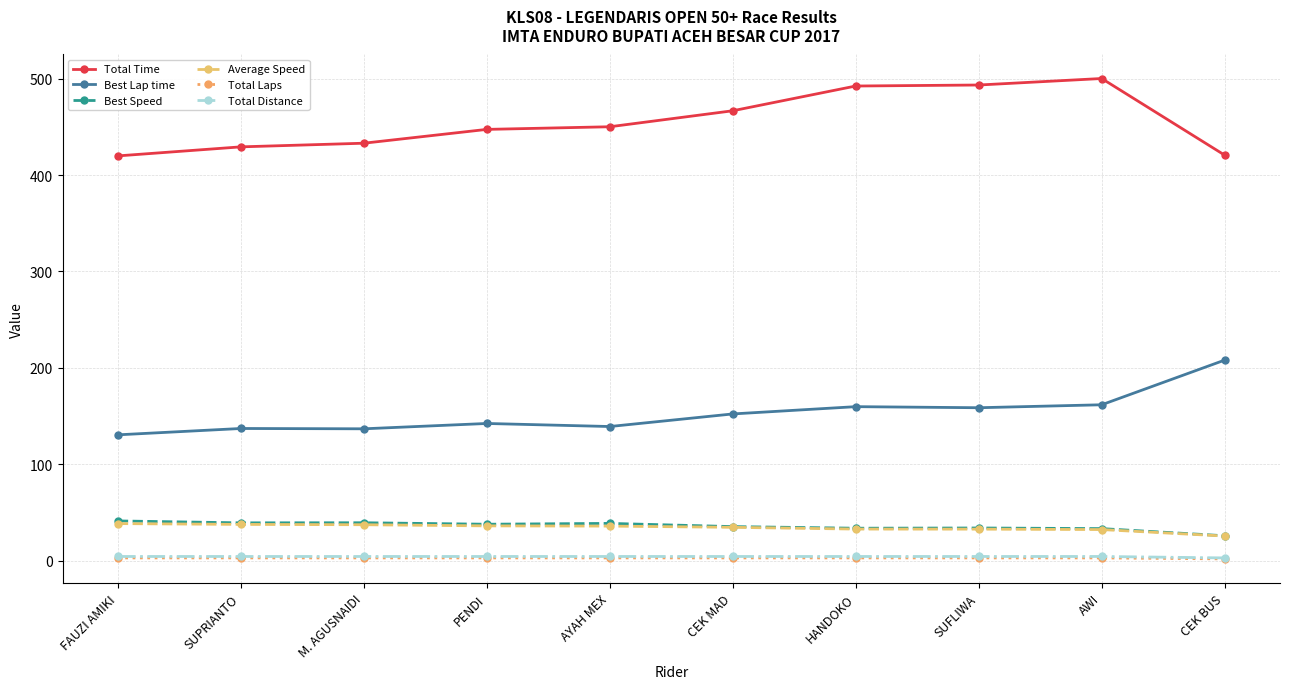

Between FAUZI AMIKI and SUFLIWA, which series saw the biggest shift?

Total Time